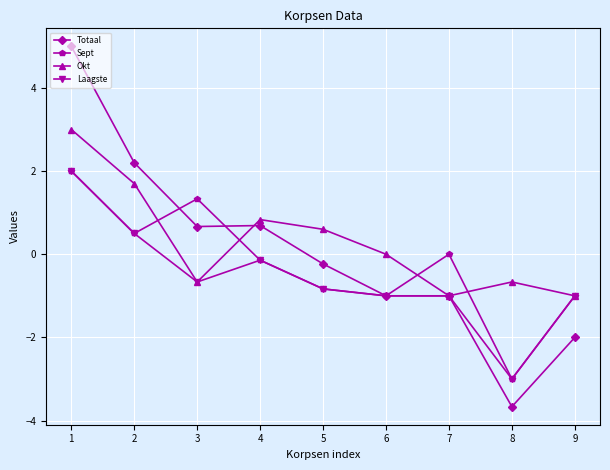

Between 1 and 8, which series saw the biggest shift?

Totaal